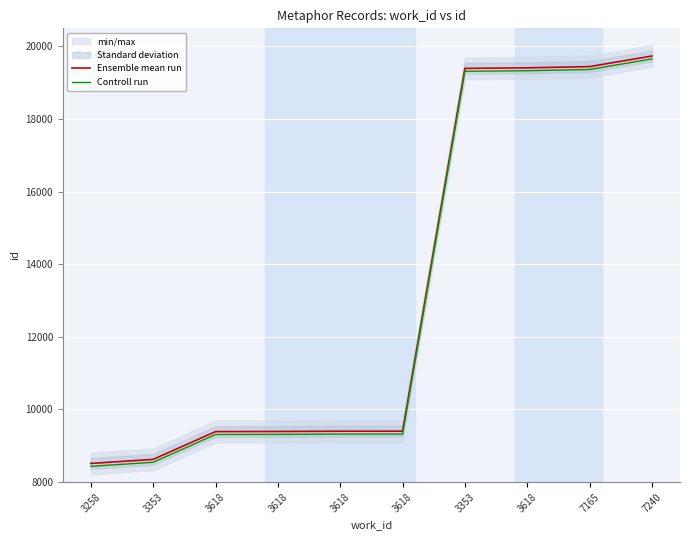

How many data points in Controll run are above 9323?

4